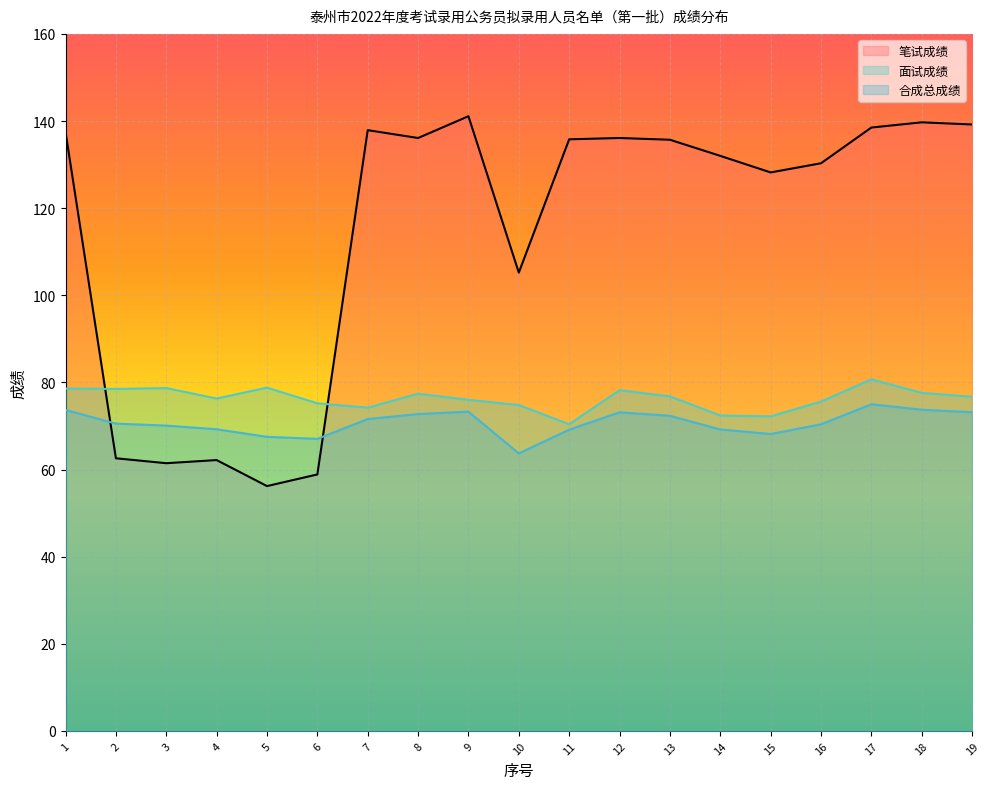

Is it true that 合成总成绩 equals 68.2 at 15?

True